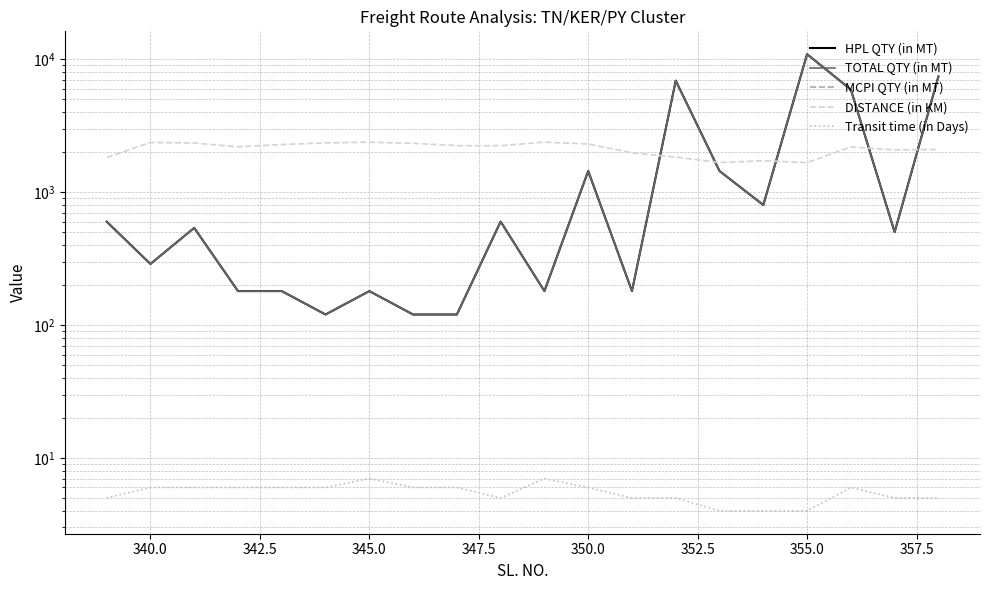

True or false: HPL QTY (in MT) has a value of 673 at 14.

False